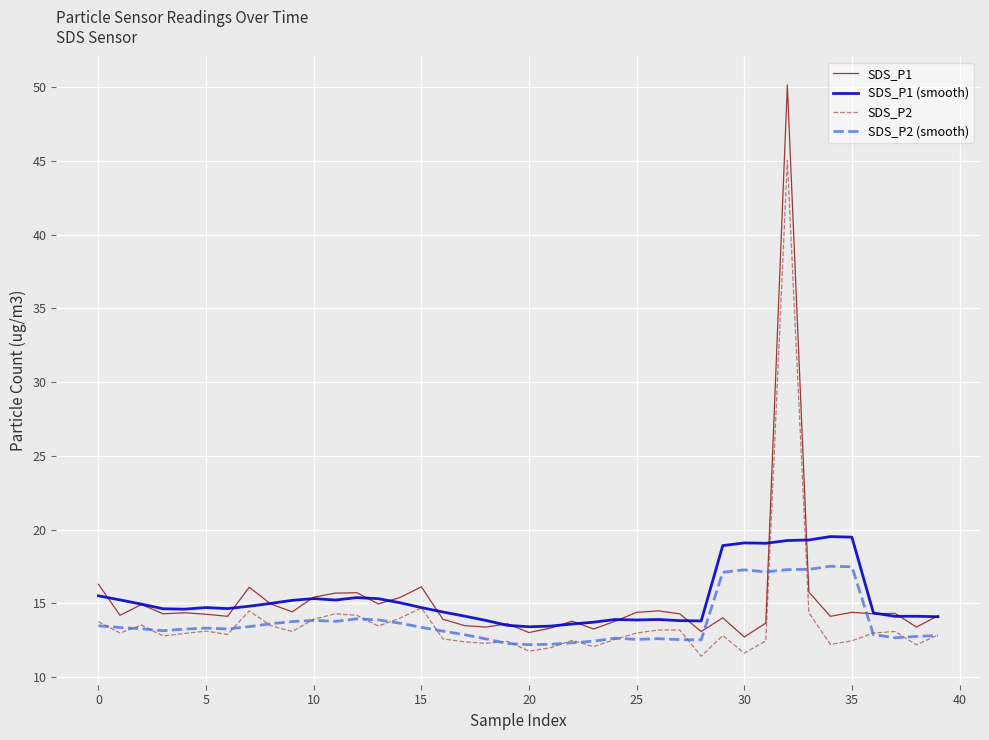

What is the difference between the second highest and minimum values in the SDS_P1 series?

3.6